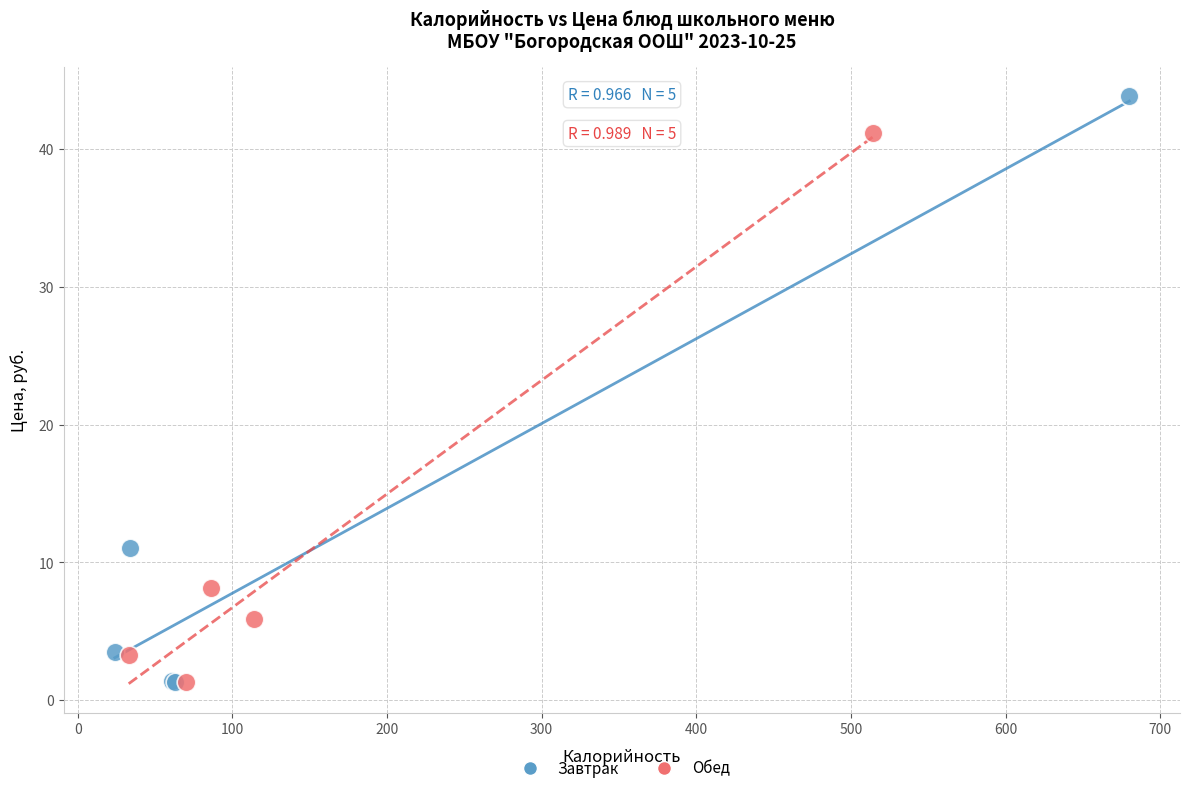

Which series reaches the maximum Y coordinate?

Завтрак